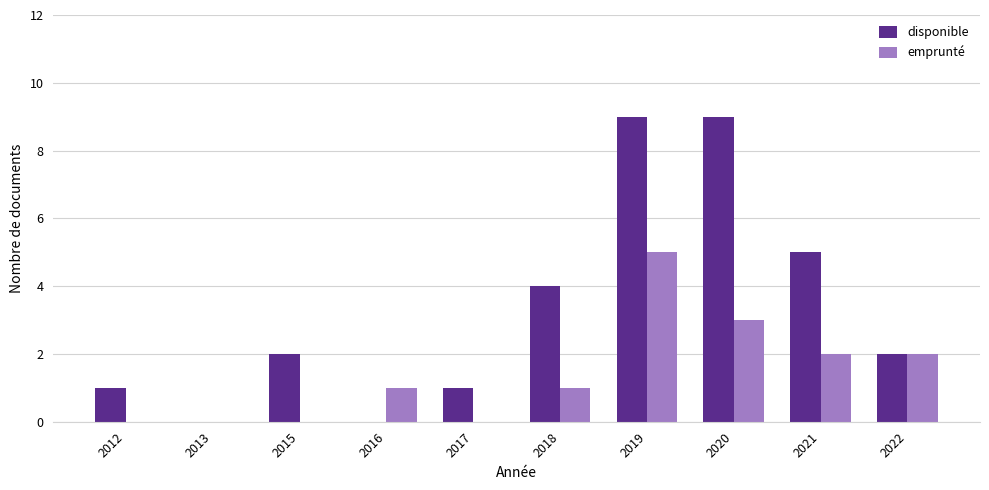

How many emprunté values are between 0 and 2?

8